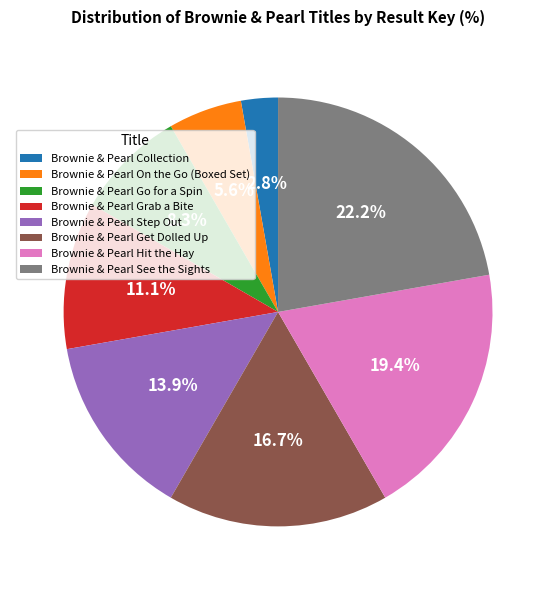

To the nearest percent, what percentage of the pie is Brownie & Pearl Go for a Spin?

8%